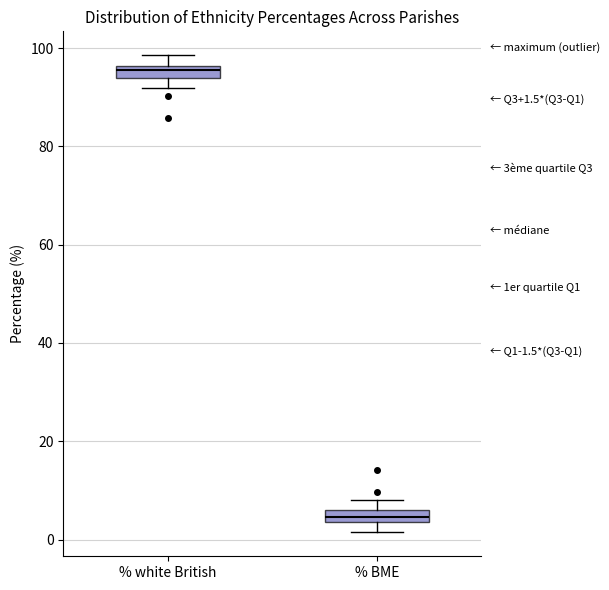

Which box's median line is the lowest?

% BME